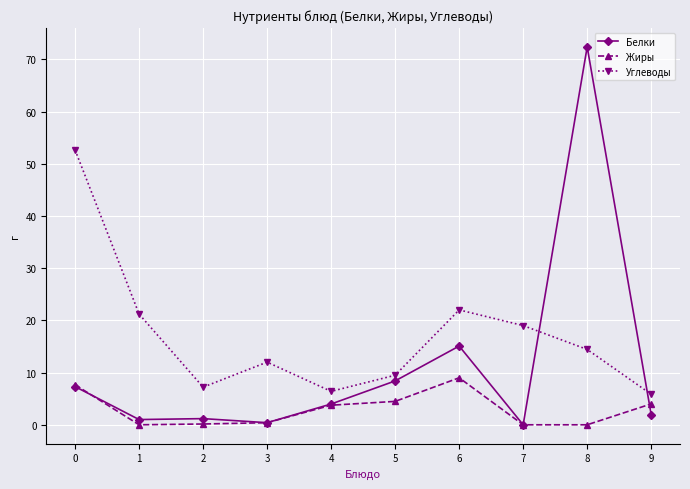

How many distinct data groups are displayed?

3